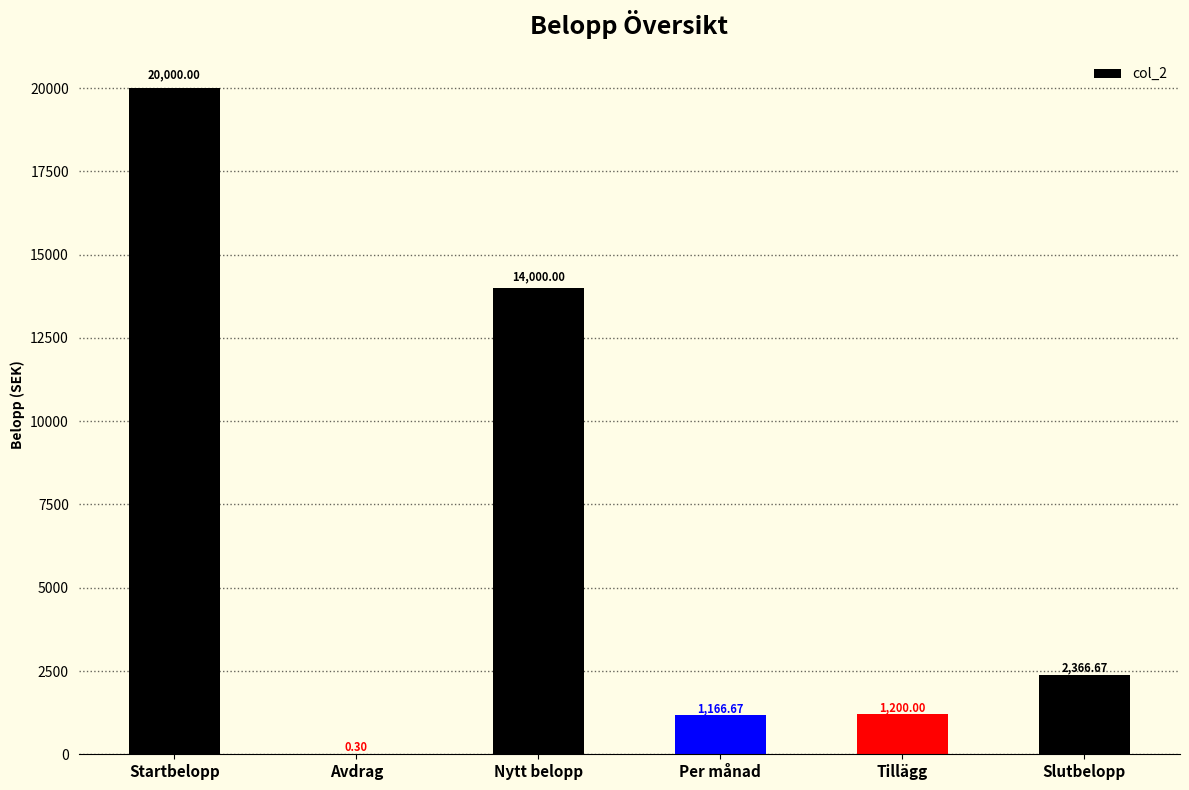

Reading left to right, transcribe all the data shown in this chart.

Startbelopp=20000.0	Avdrag=0.3	Nytt belopp=14000.0	Per månad=1166.7	Tillägg=1200.0	Slutbelopp=2366.7